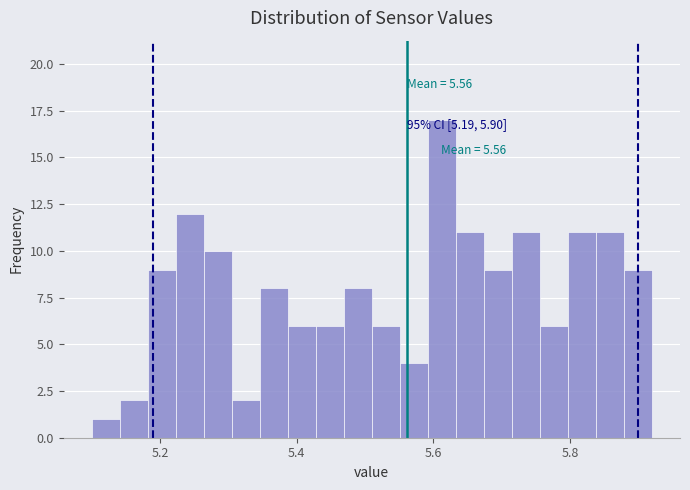

Around what value on the x-axis is the tallest bar? Give the approximate position of its centre, as read against the axis.

5.62